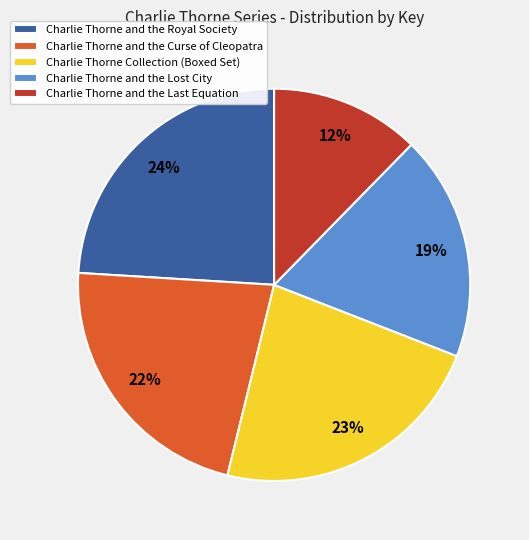

How many slices are in this pie chart?

5